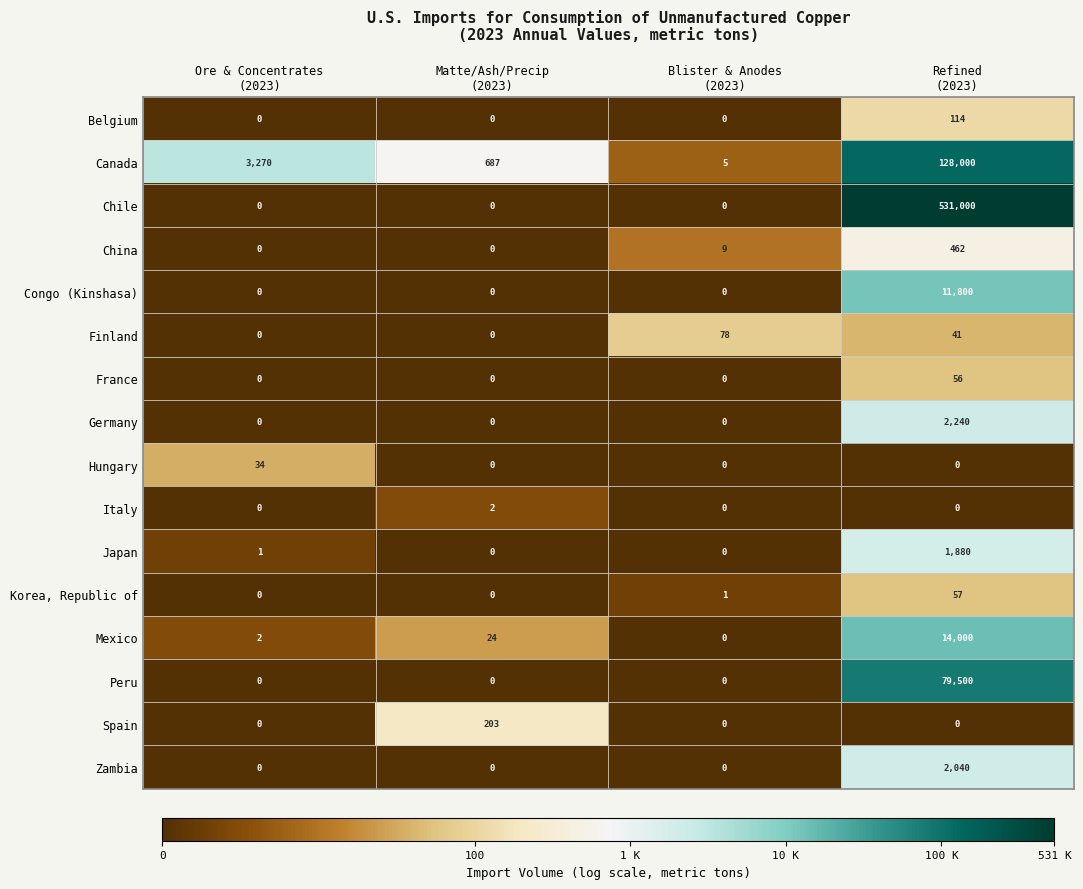

What is the sum of all Zambia values?

2040